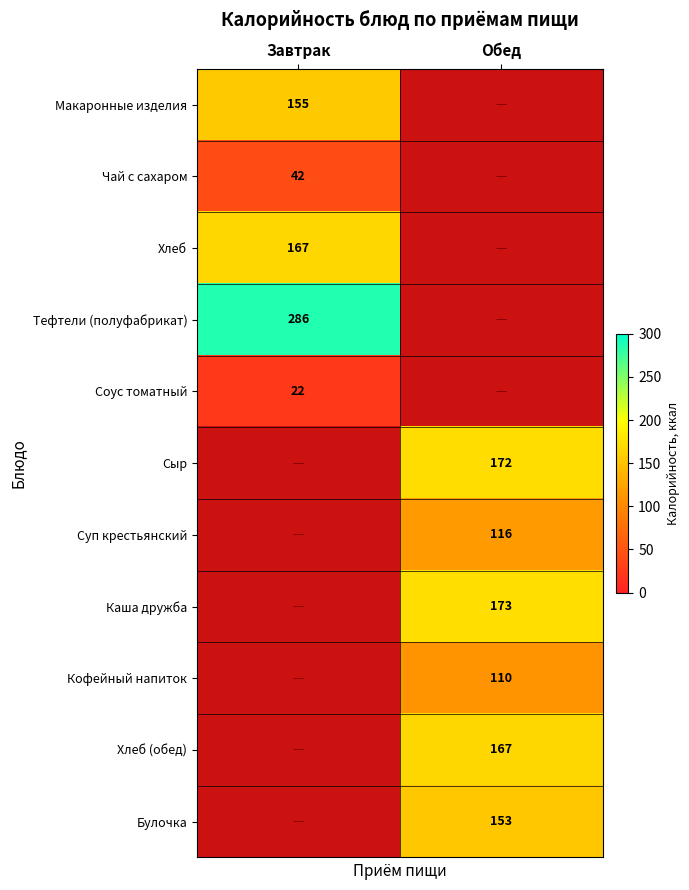

Which has a higher value, Завтрак or Обед?

Обед